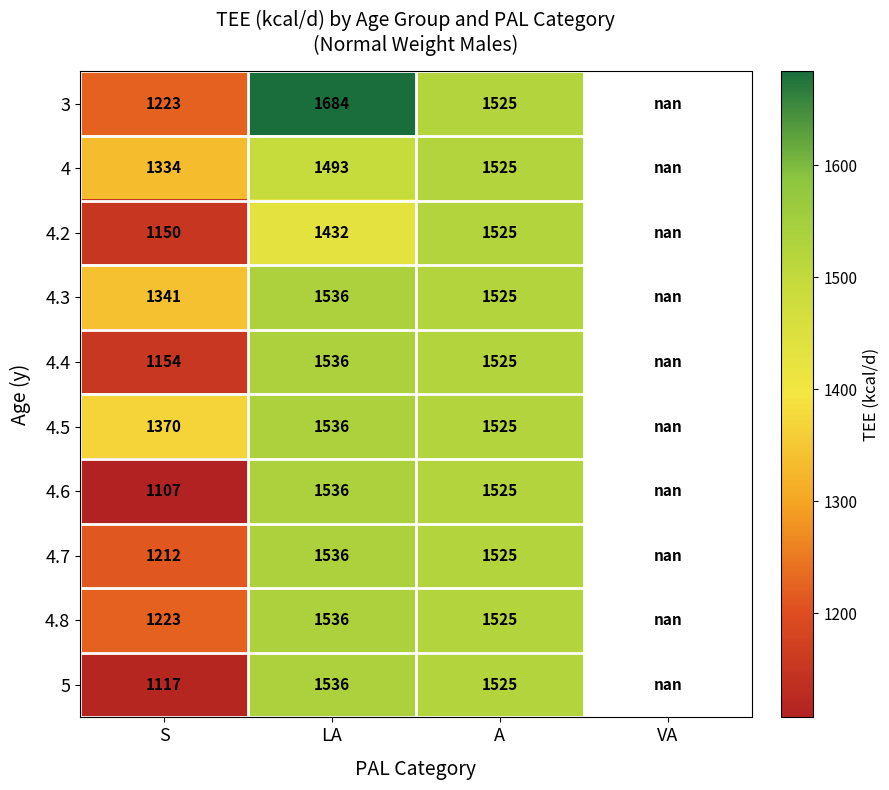

The value of 4.4 at A is 1525.0. True or false?

True